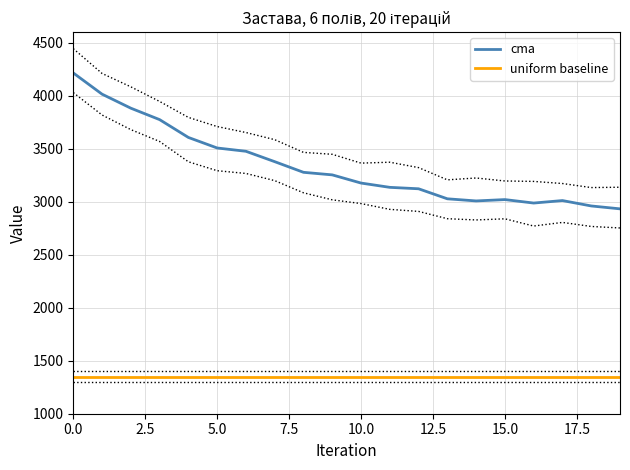

How many lines are shown in the chart?

2